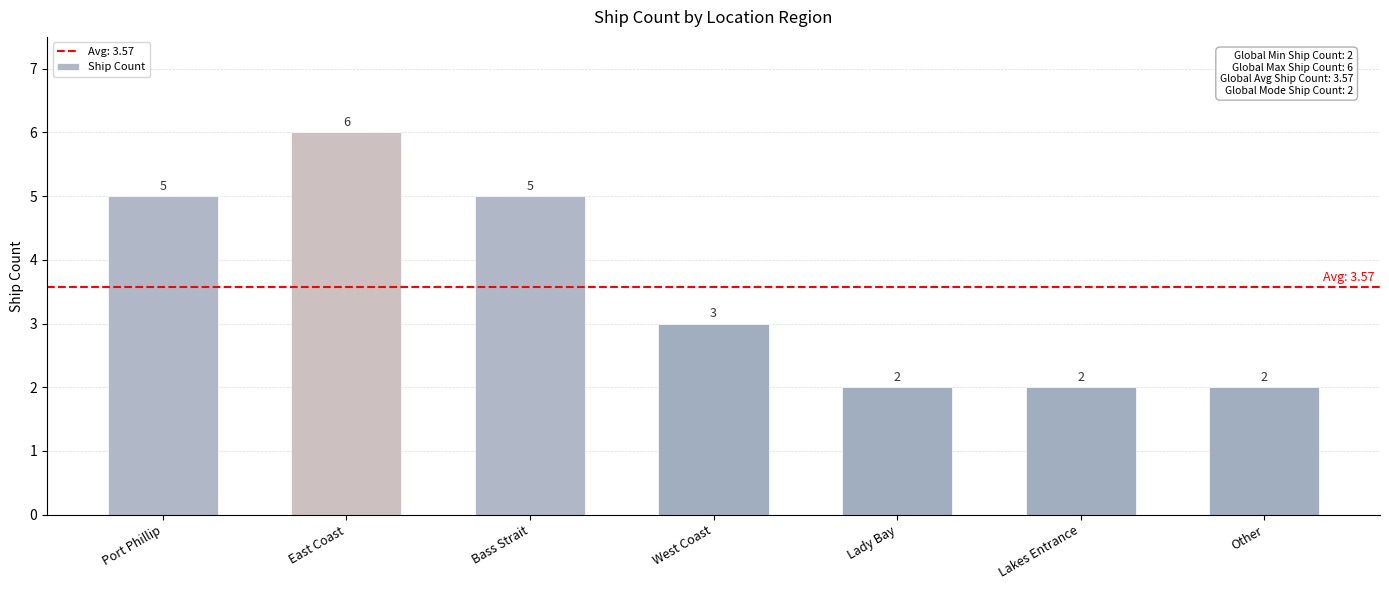

Is it true that the value at East Coast is 6?

True